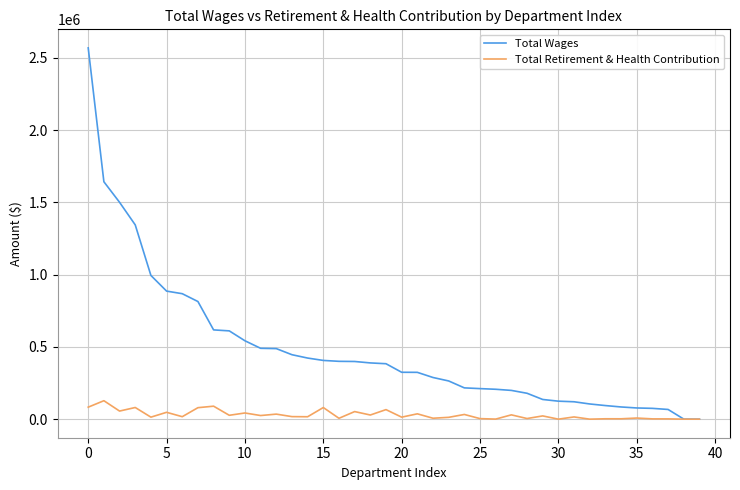

Which series has the widest spread of values?

Total Wages